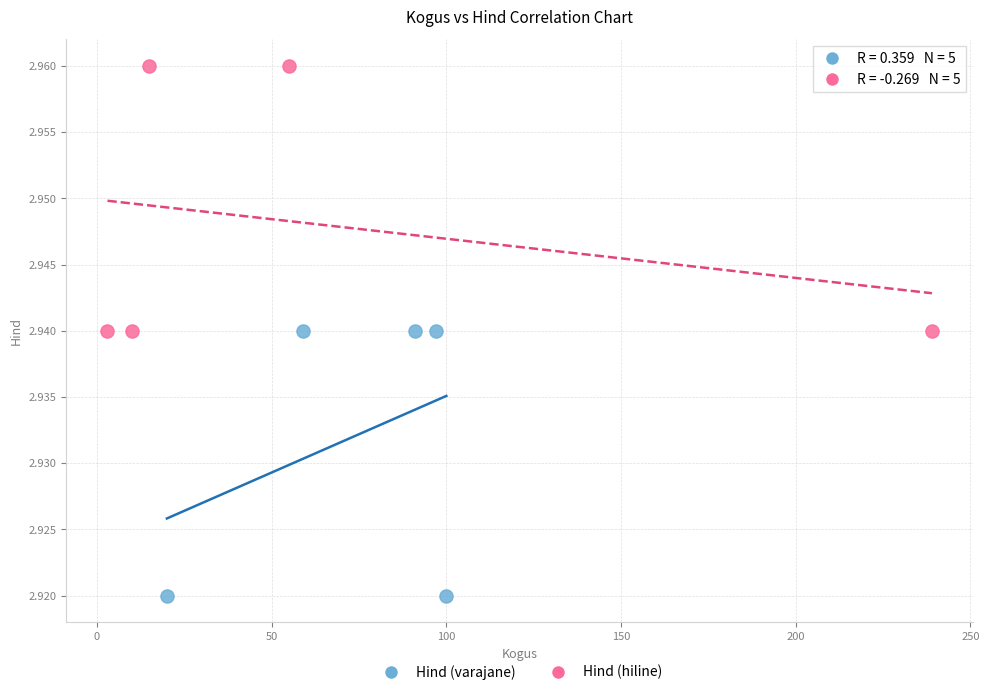

Which series reaches the maximum Y coordinate?

Hind (hiline)